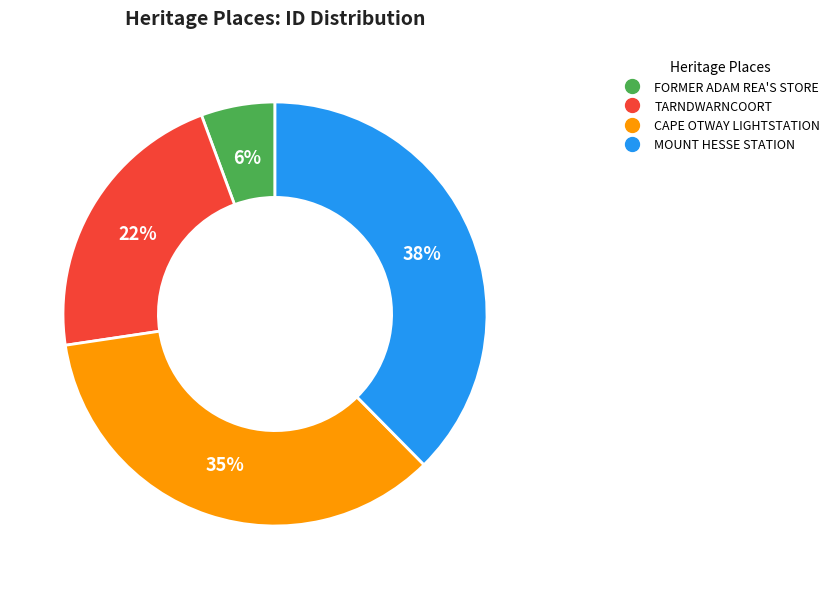

What is the largest slice in the pie chart?

MOUNT HESSE STATION